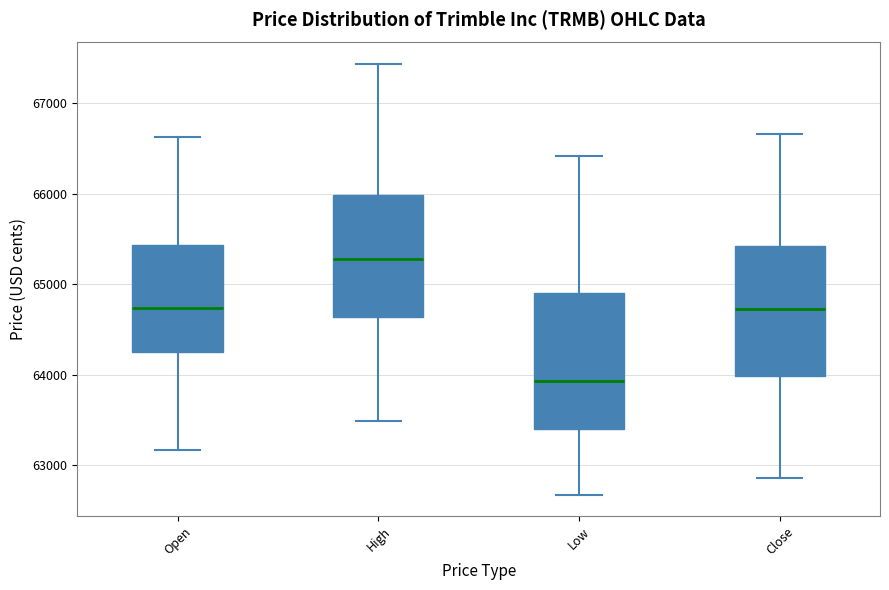

Where does the upper whisker of the box for Open end on the y-axis? The values are not printed on the chart, so give them approximately, as read against the axis.

66600